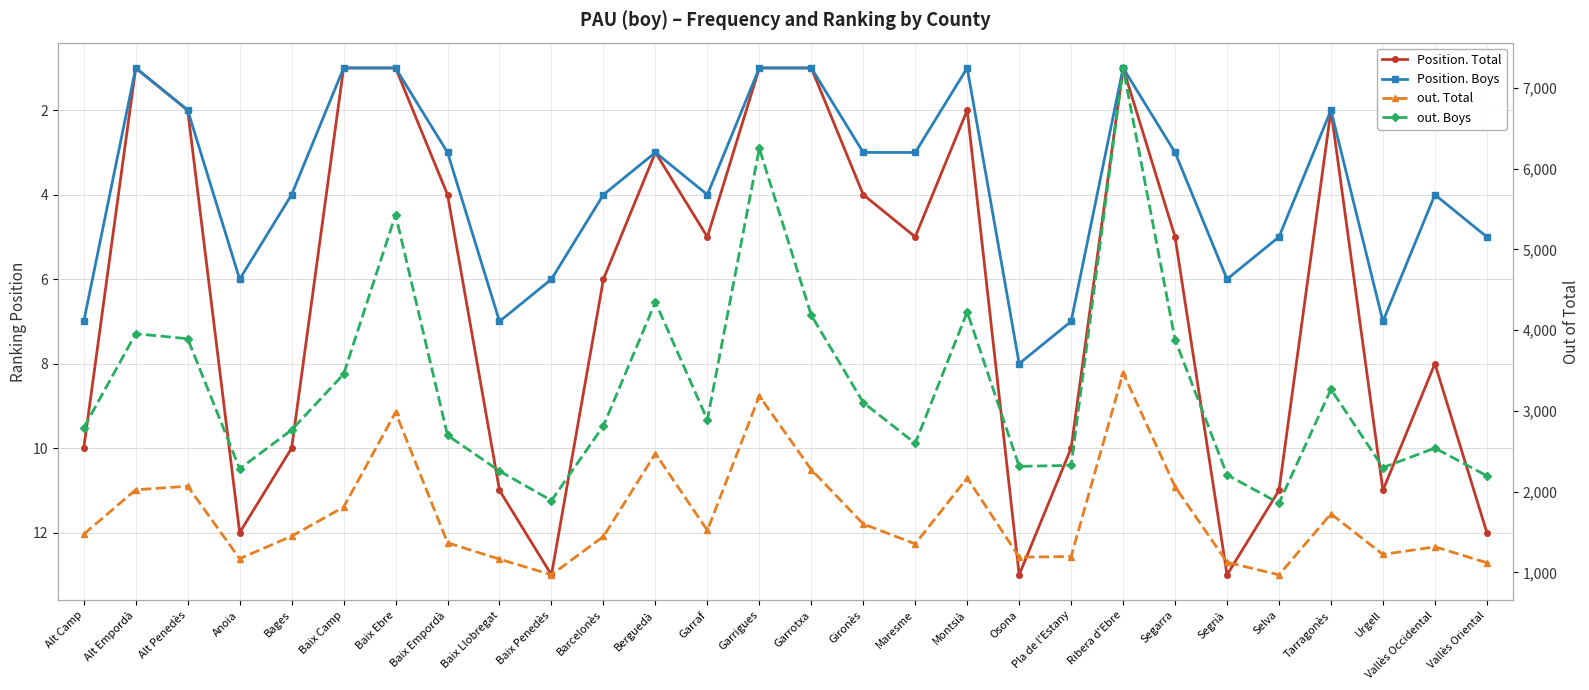

True or false: out. Boys and out. Total cross at least once.

False